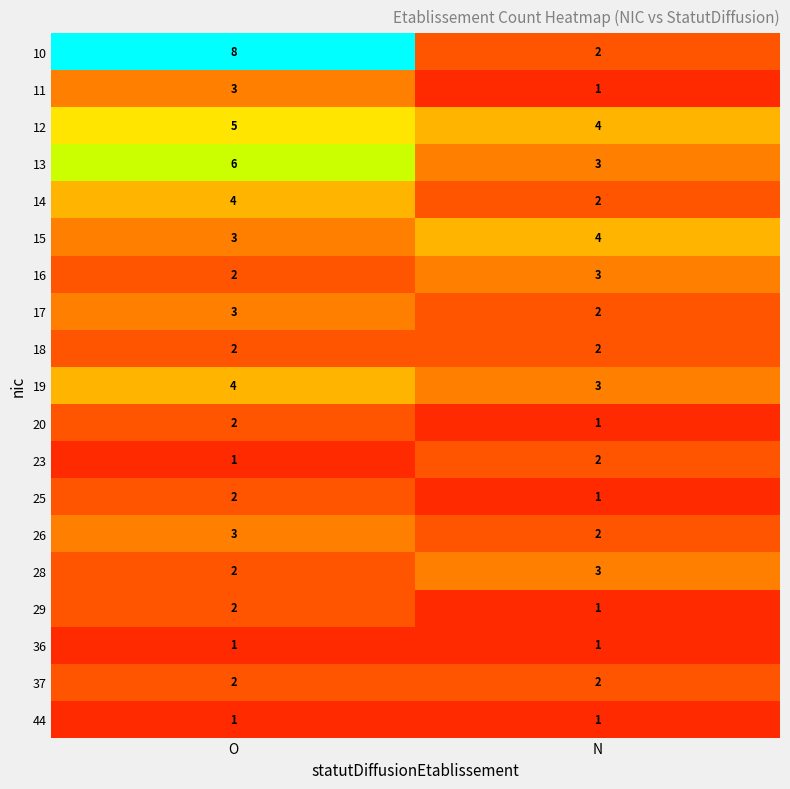

Which series changed the most between O and N?

10